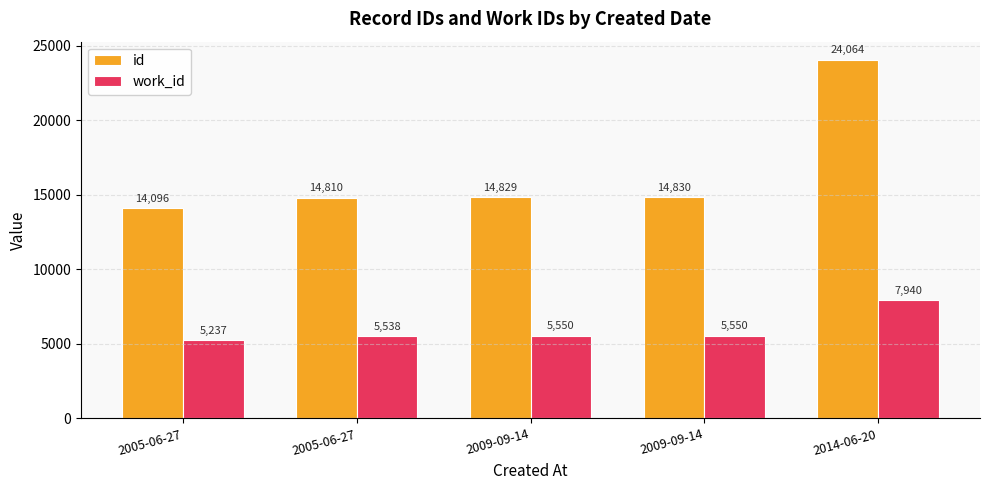

What is the total value across all series at 2005-06-27?

19333